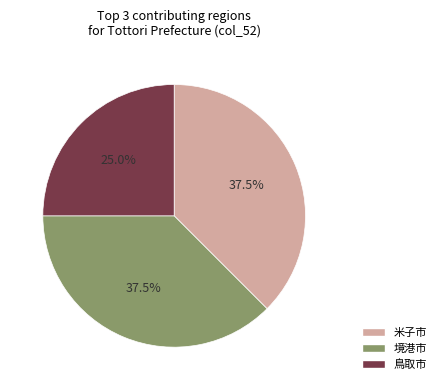

Is there a majority slice in this chart?

No